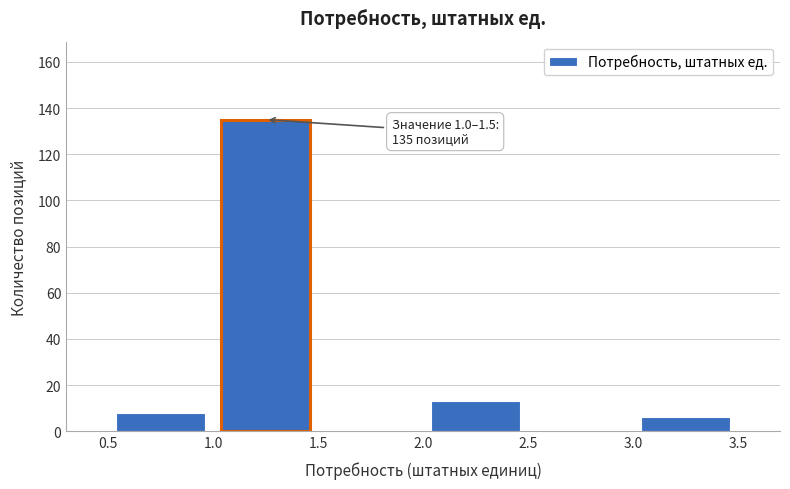

Over which range of the x-axis is the bar tallest?

1.0 to 1.5